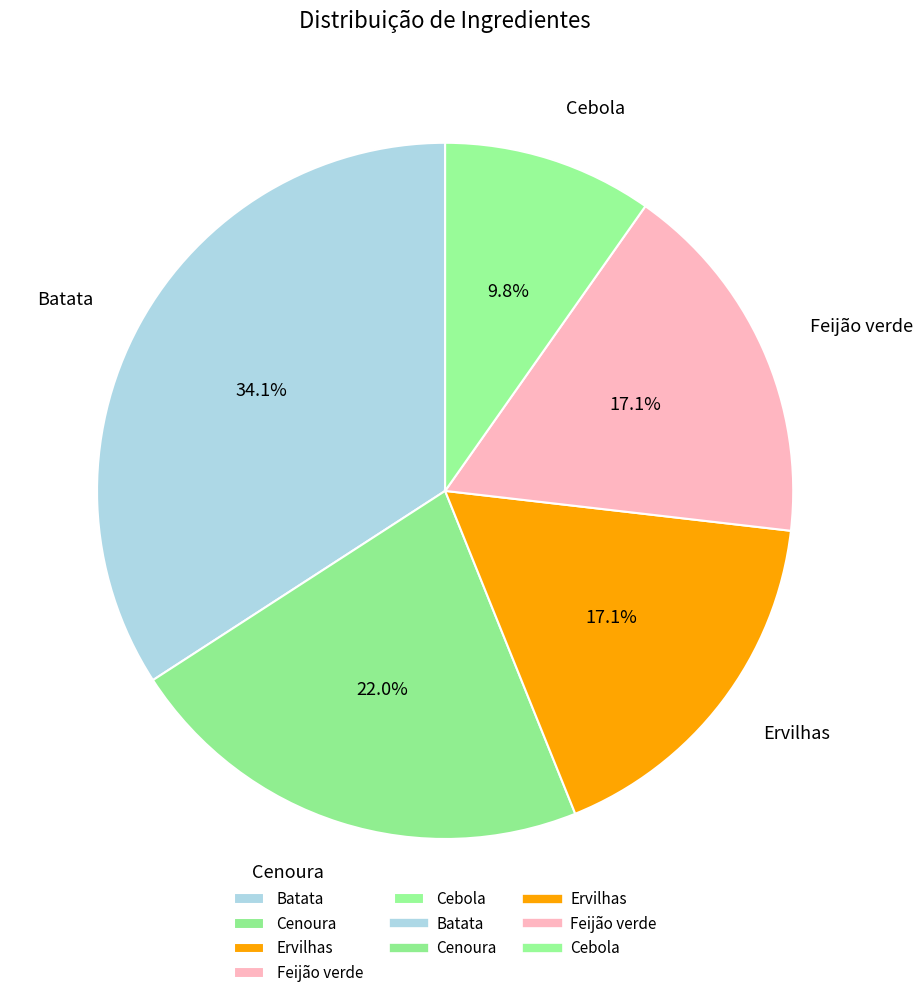

Which has a higher value, Cebola or Batata?

Batata